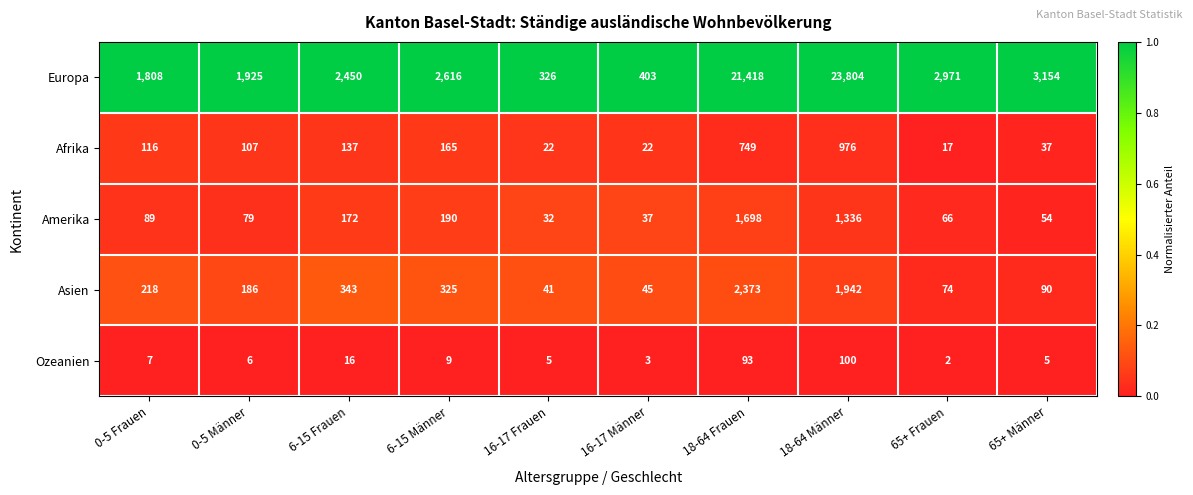

What is the total value across all series at 16-17 Männer?

510